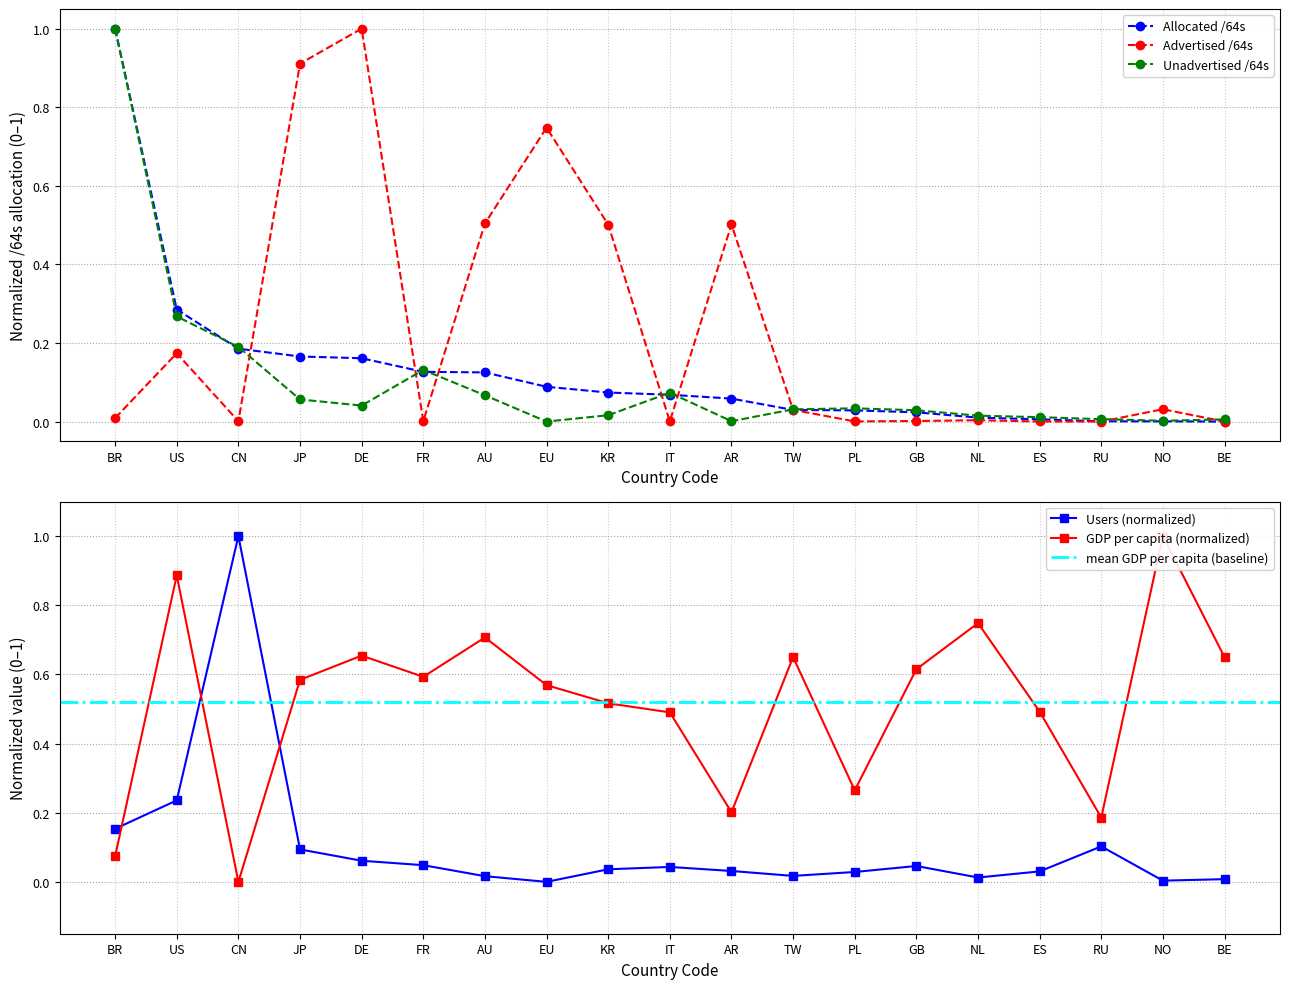

Between JP and AR, which is larger?

JP